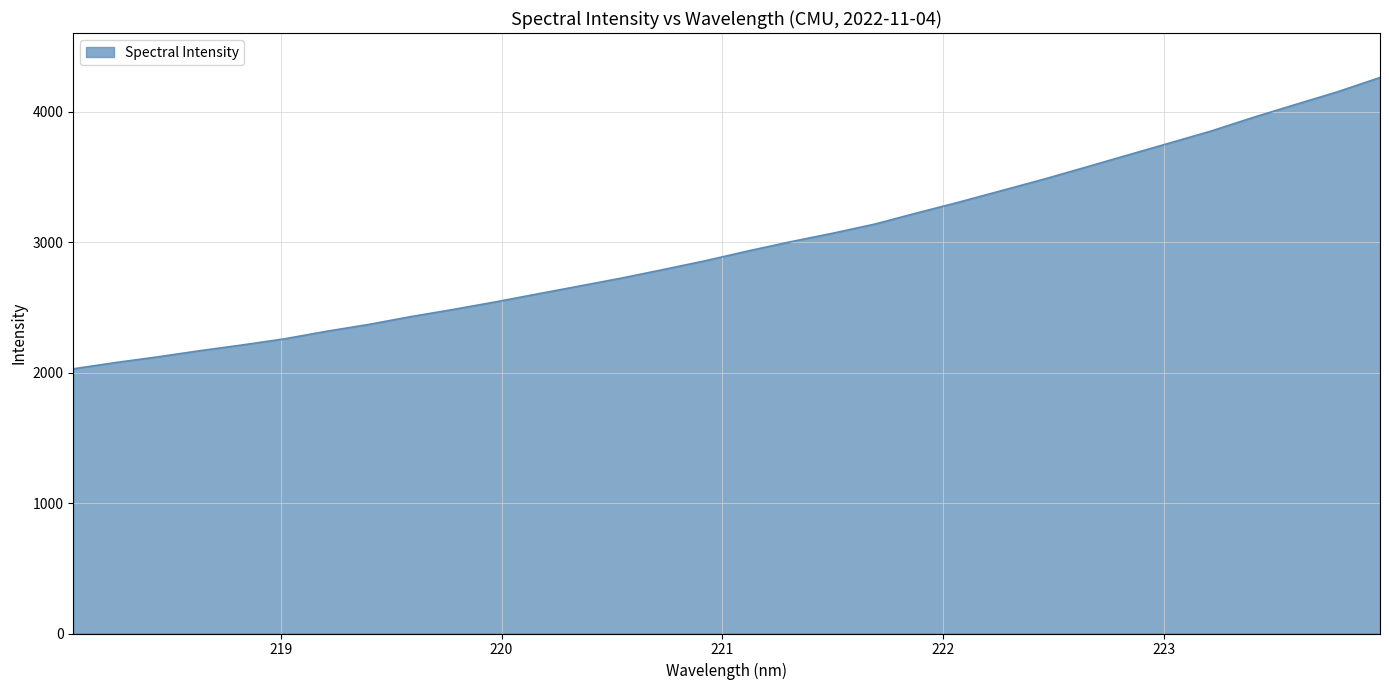

Does the chart have visible grid lines?

Yes